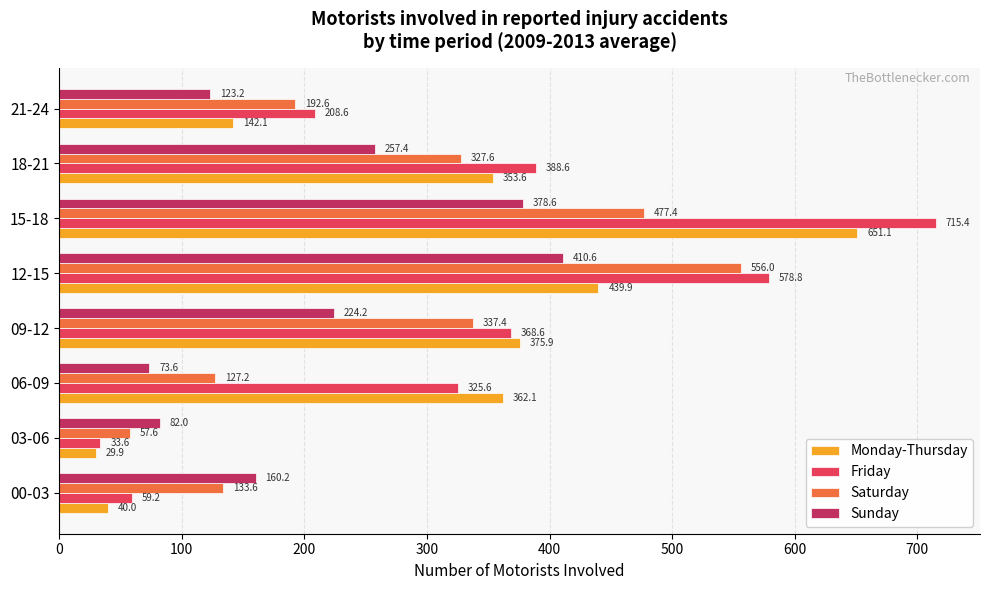

List the series in order of their peak value, lowest first.

Sunday, Saturday, Monday-Thursday, Friday